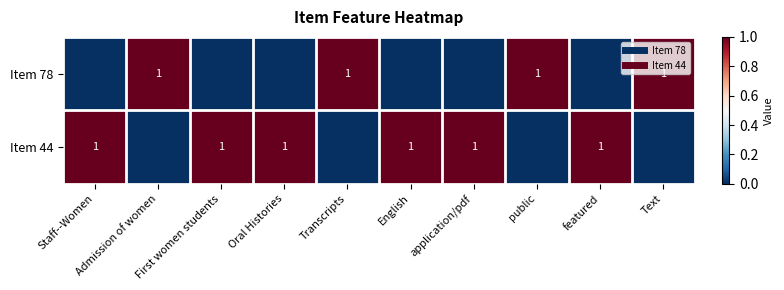

What is the difference between the second highest and minimum values in the Item 78 series?

1